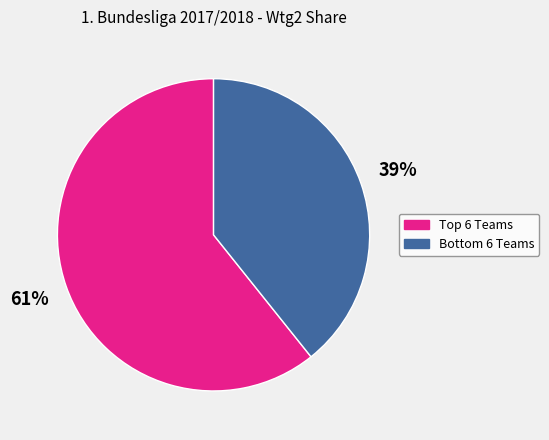

To the nearest percent, what is the average slice percentage?

50%